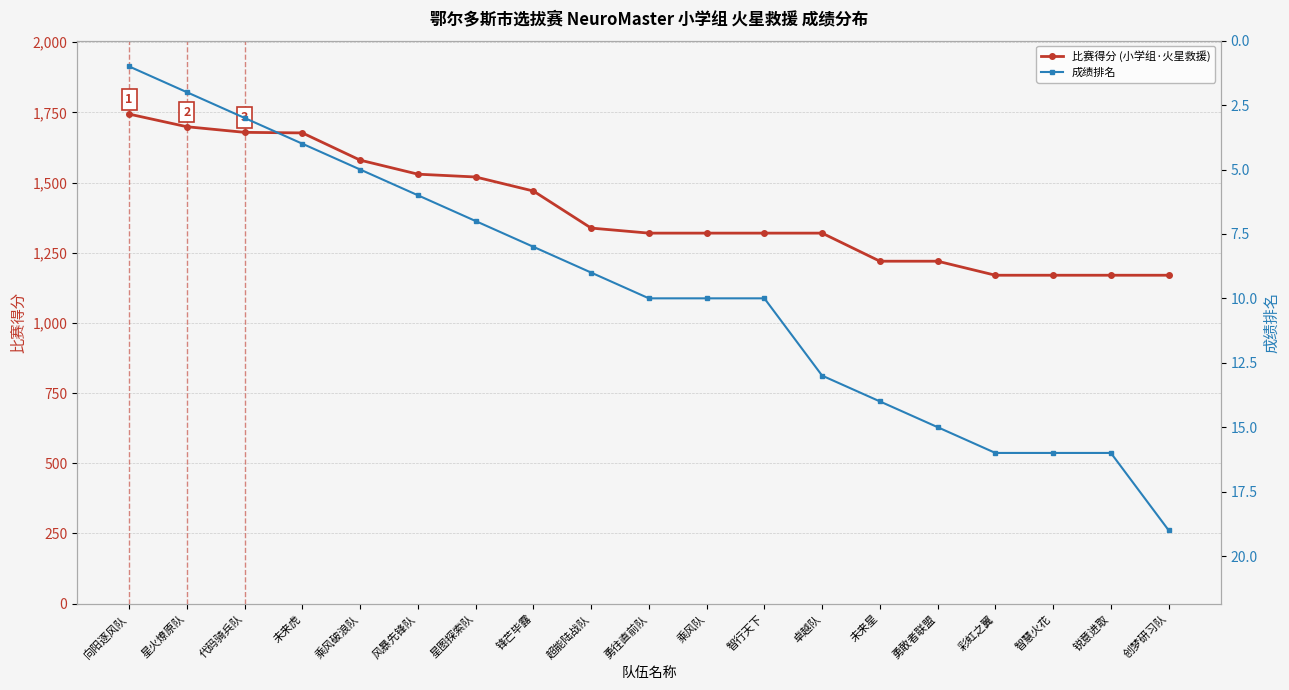

What is the total value across all series at 智行天下?

1330